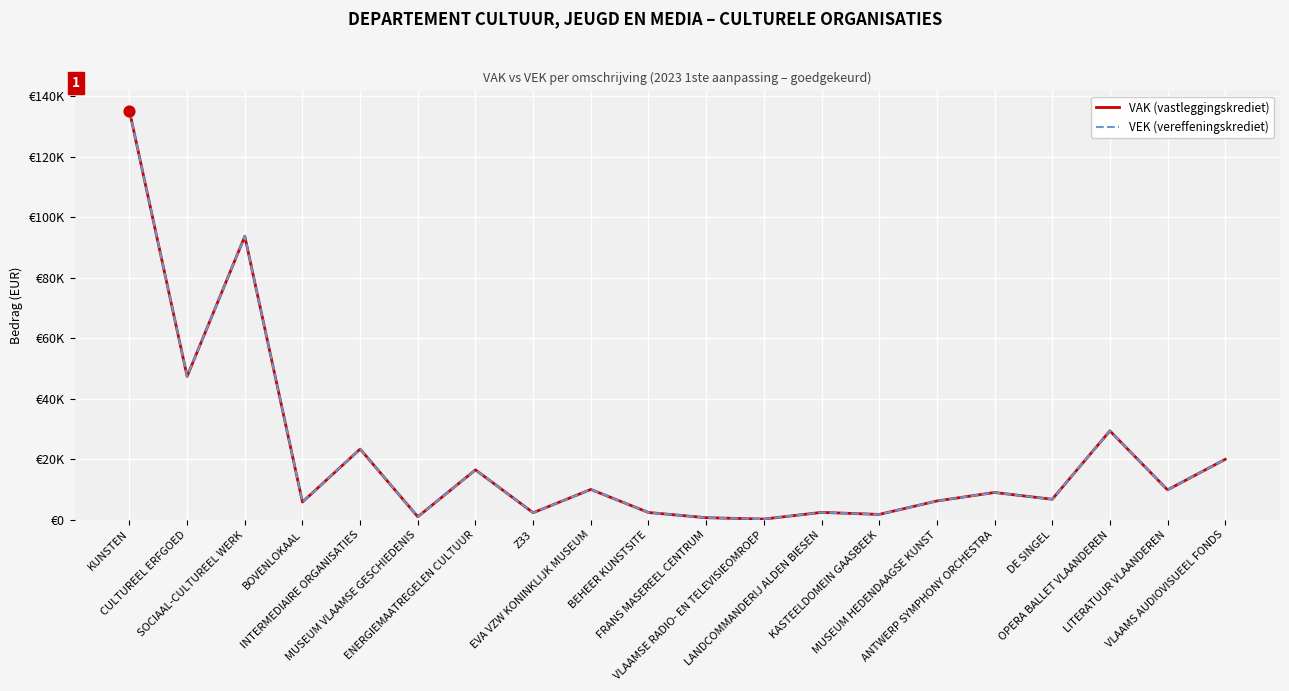

What is the total value across all series at FRANS MASEREEL CENTRUM?

1378